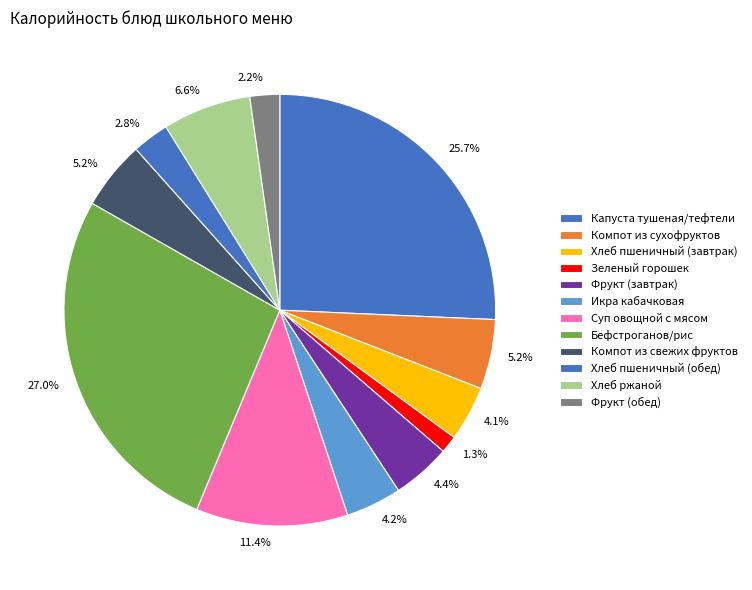

Is there any slice that represents more than half of the pie?

No